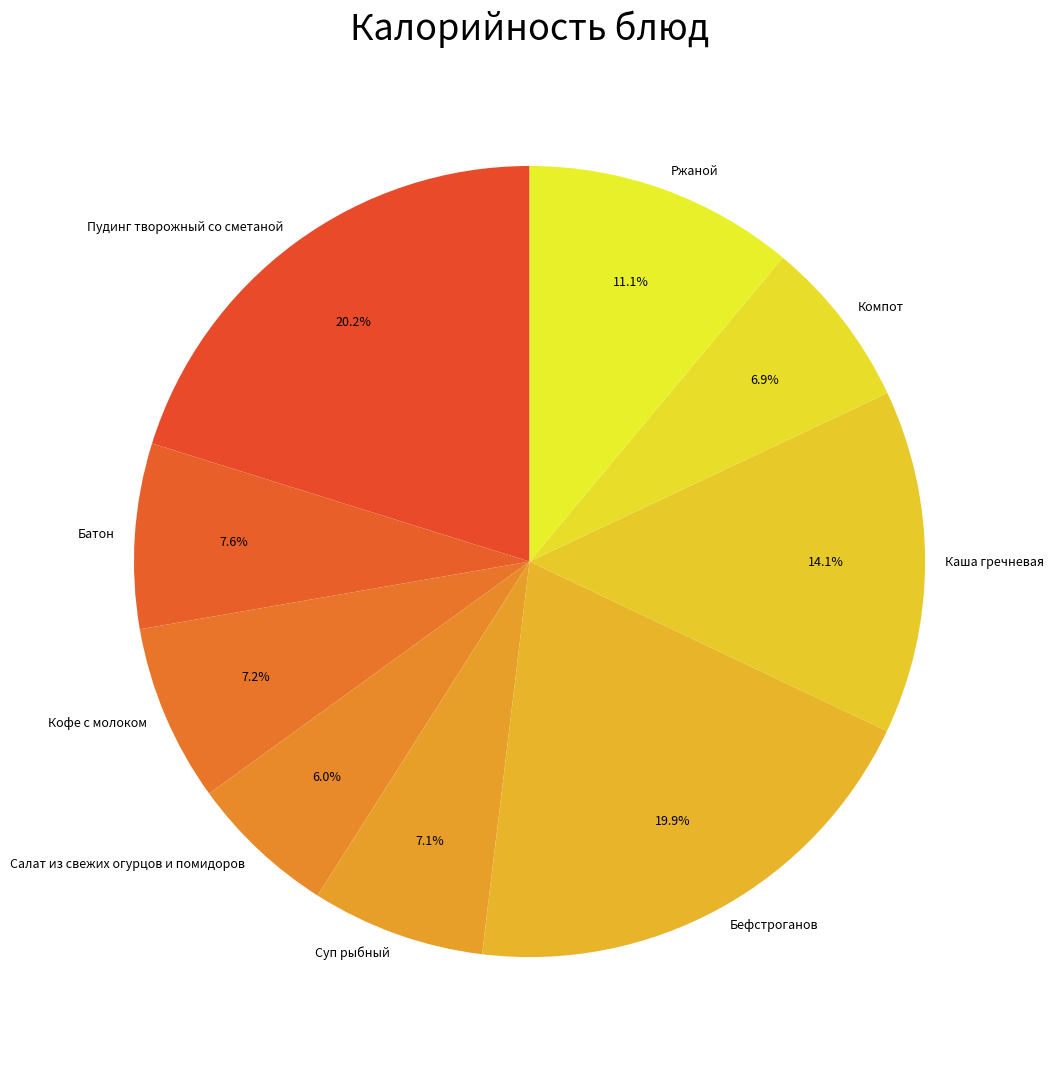

What is the ratio of the value at Салат из свежих огурцов и помидоров to the value at Батон?

0.8